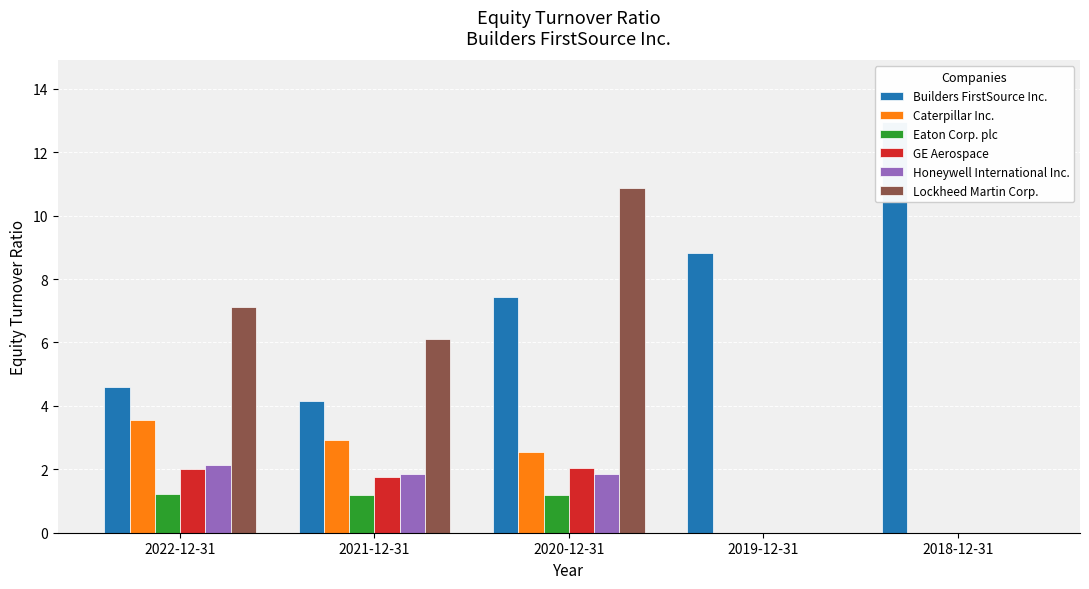

True or false: GE Aerospace has a value of 0.0 at 2018-12-31.

True